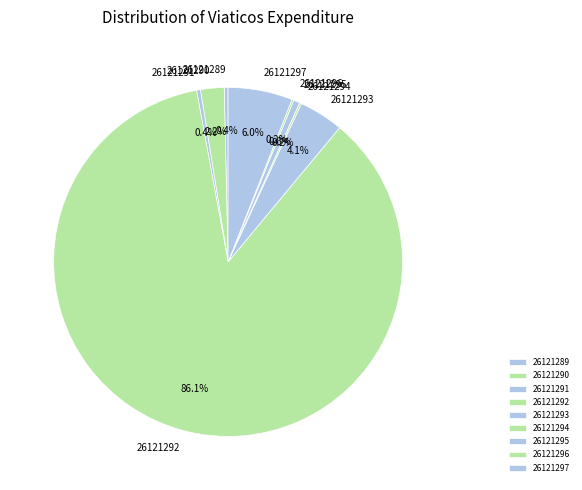

To the nearest percent, what percentage of the pie is 26121290?

2%